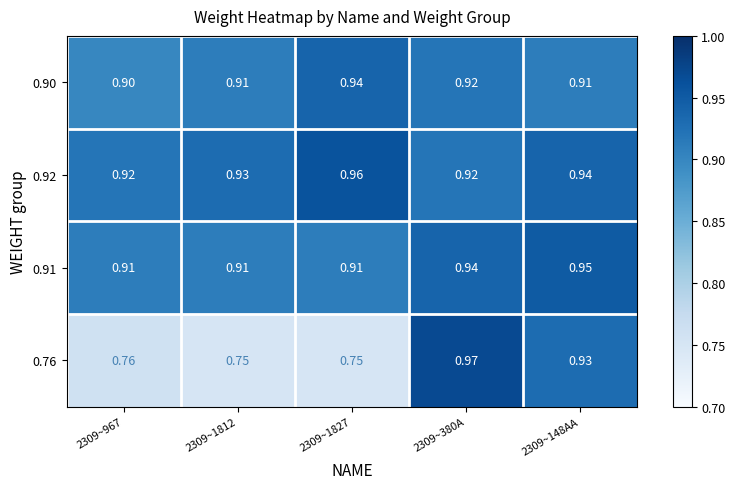

List the series in order of their peak value, lowest first.

0.90, 0.91, 0.92, 0.76